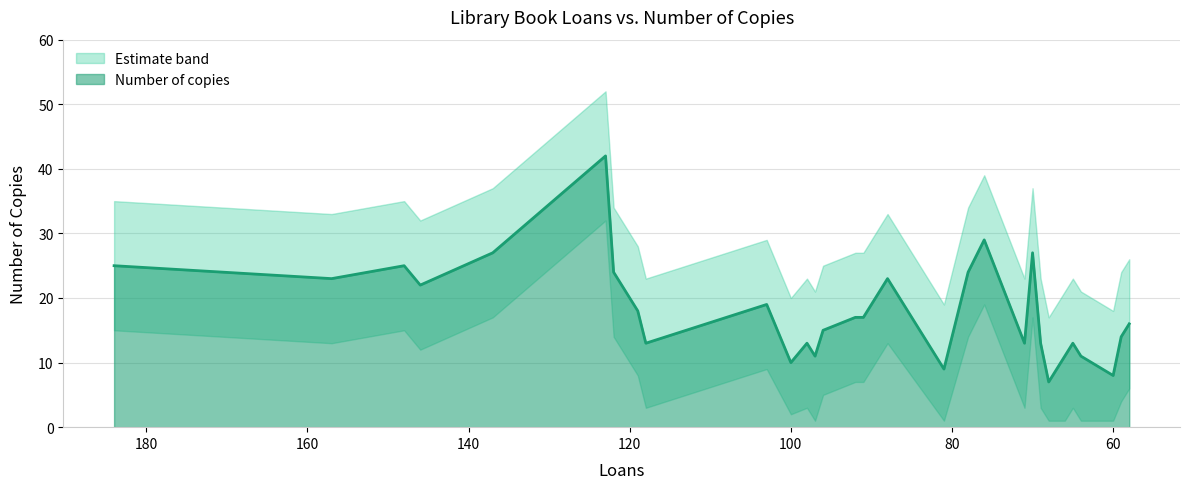

What is the greatest value displayed?

52